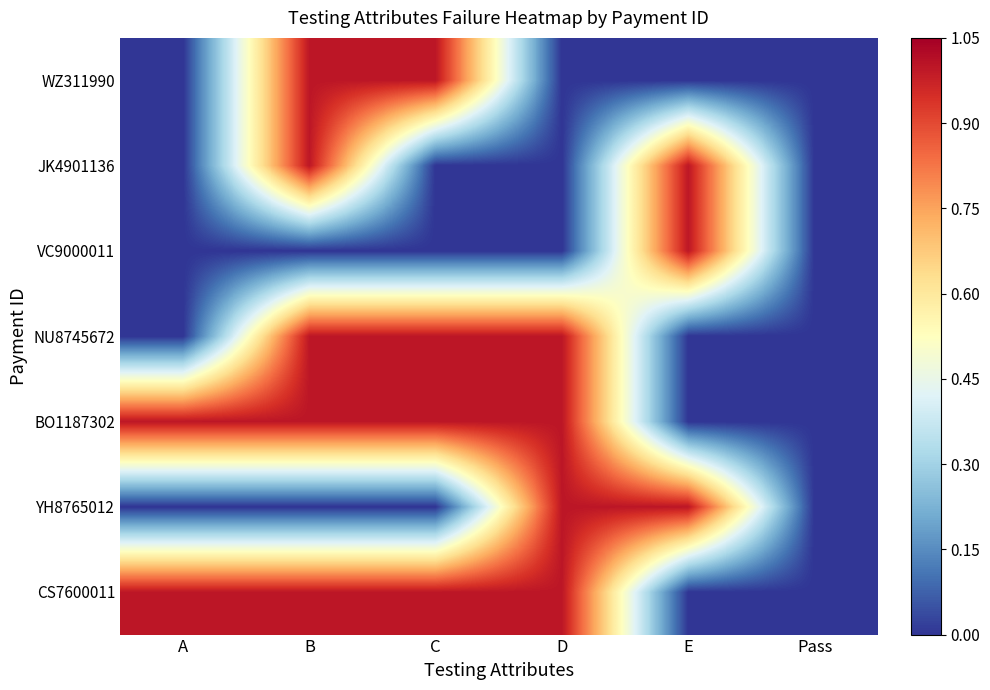

What value does the NU8745672 series have at D?

1